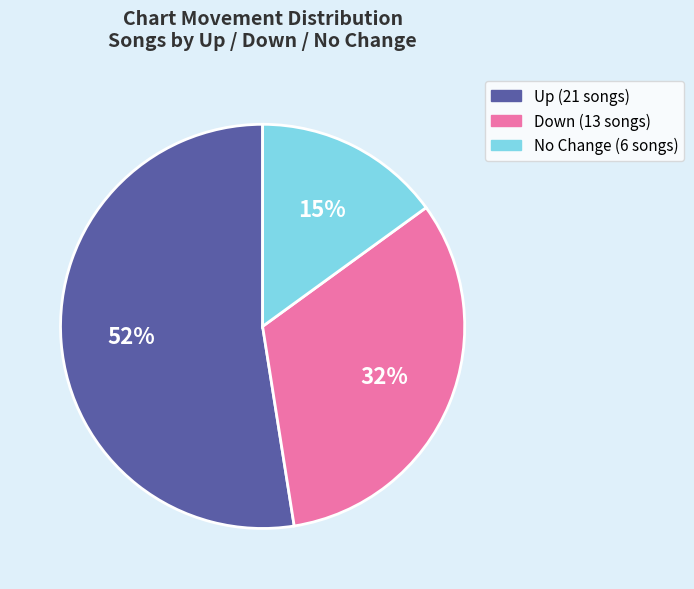

Does any single category account for the majority?

Yes